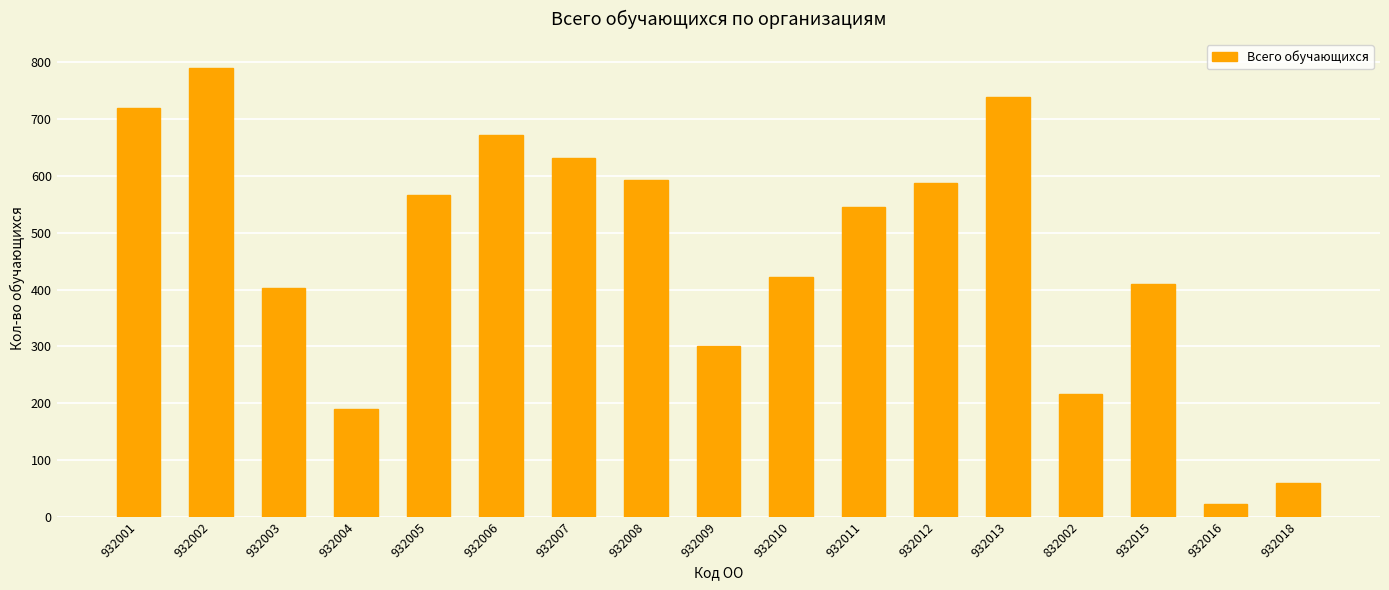

How many bars are there in total?

17